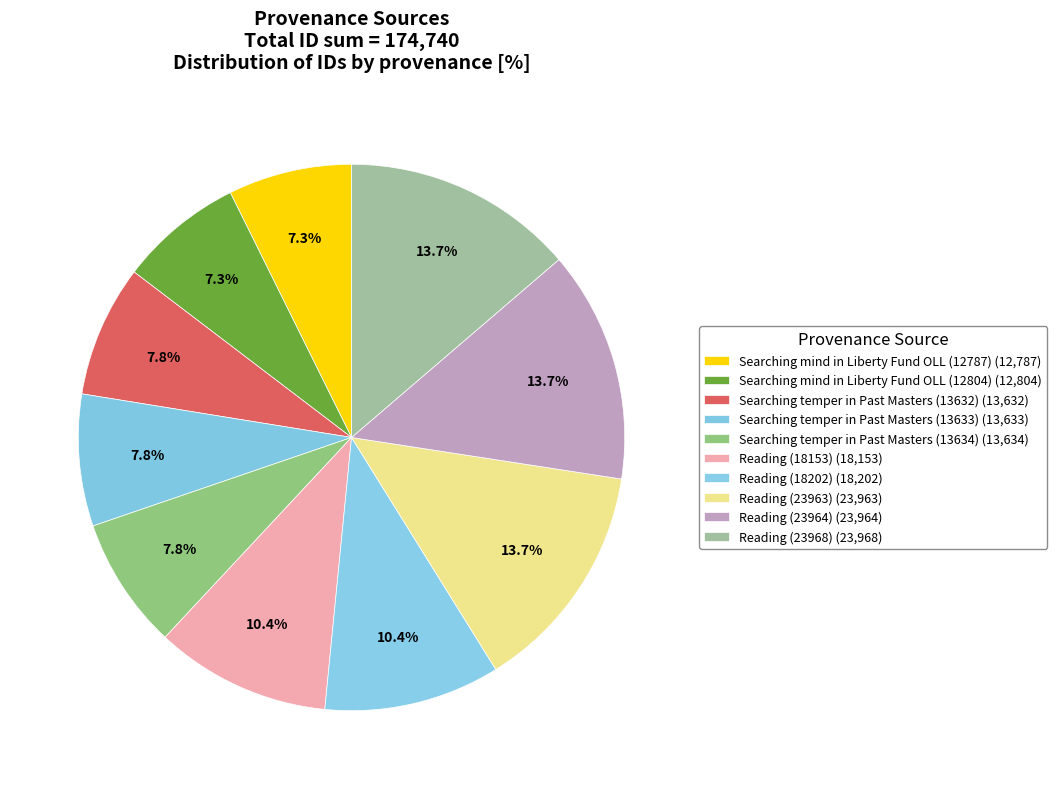

How many slices are in this pie chart?

10